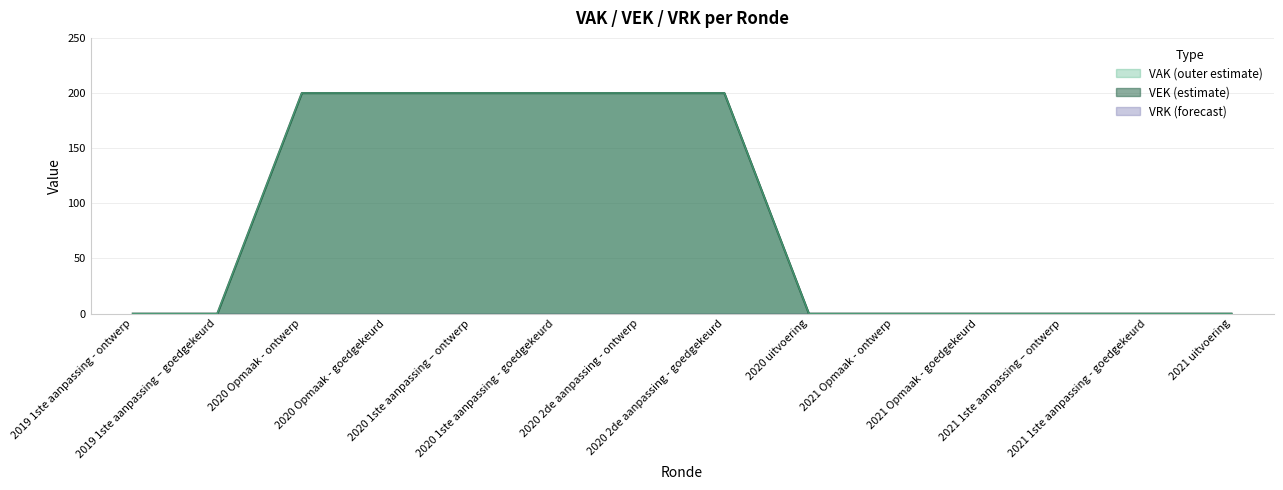

True or false: there are more than 1 points higher than both neighbors.

False